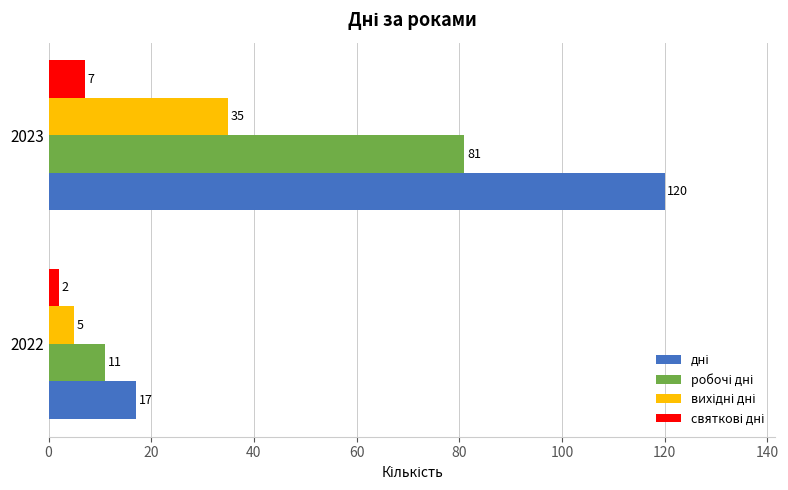

What is the spread (max minus min) of values at 2023?

113